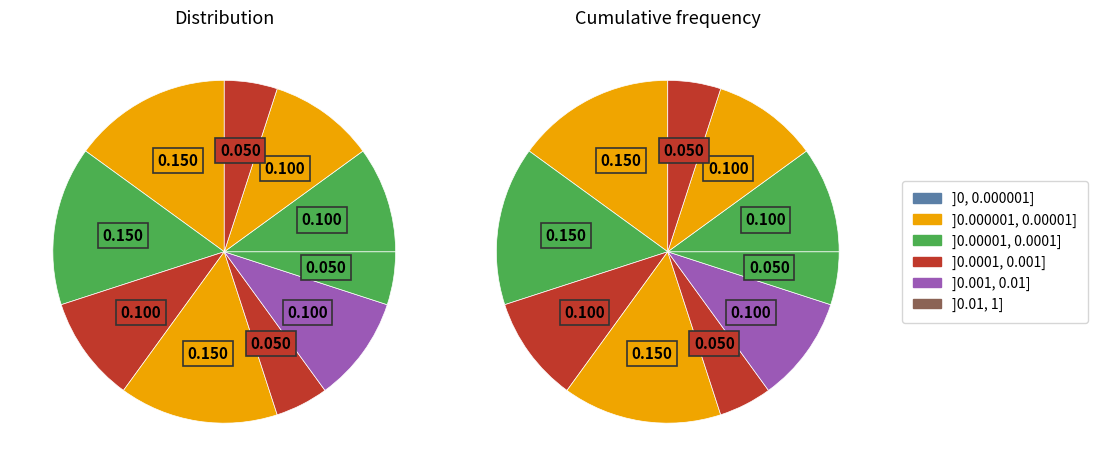

The Susan La Flesche Picotte slice represents 20% of the pie. True or false?

False